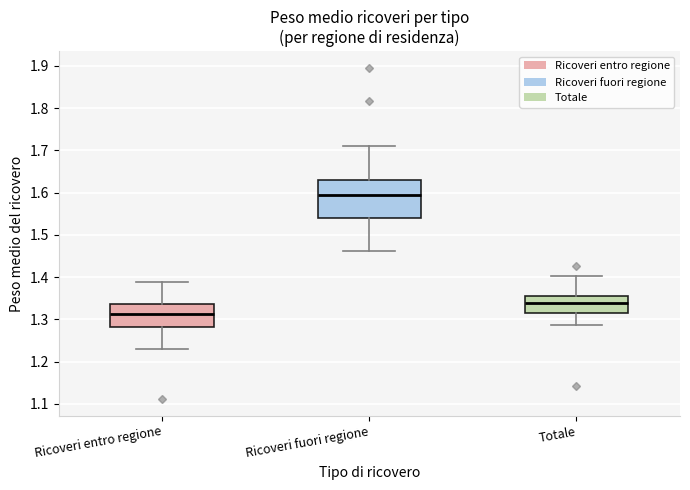

Reading left to right, read every box against the y-axis: the position of its median line, the range the box covers, and the ends of its whiskers. The values are not printed on the chart, so give them approximately, as read against the axis.

Ricoveri entro regione: median 1.31, box 1.28 to 1.34, whiskers 1.23 to 1.39
Ricoveri fuori regione: median 1.59, box 1.54 to 1.63, whiskers 1.46 to 1.71
Totale: median 1.34, box 1.32 to 1.36, whiskers 1.29 to 1.40